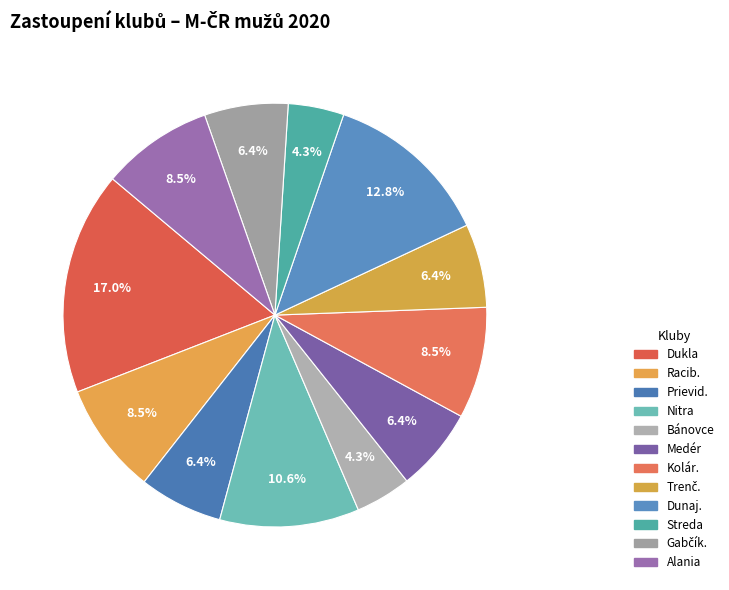

What percentage is the Bánovce slice, to the nearest percent?

4%